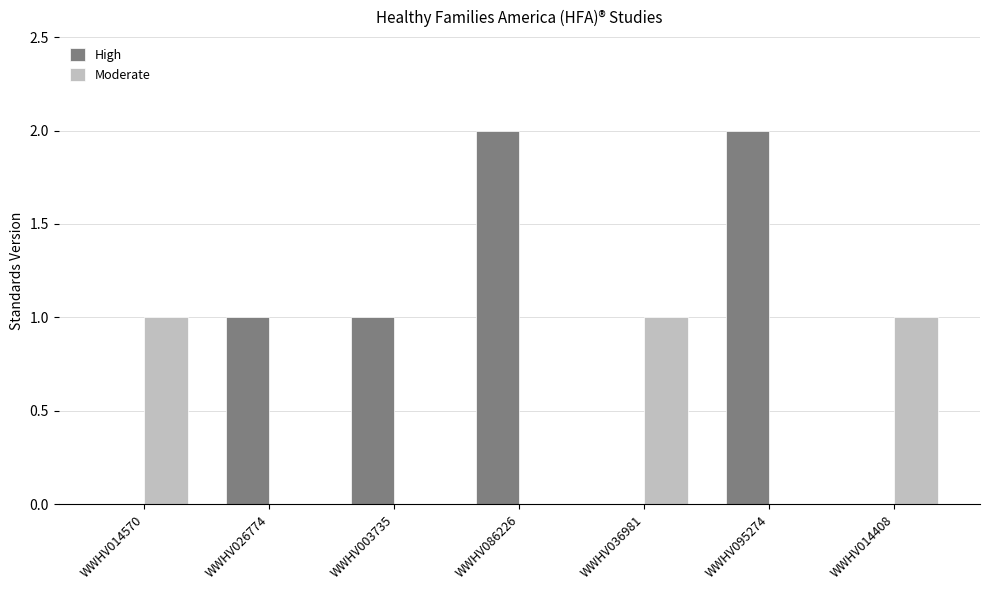

Is the value of Moderate at WWHV095274 greater than the value of High at WWHV003735?

No